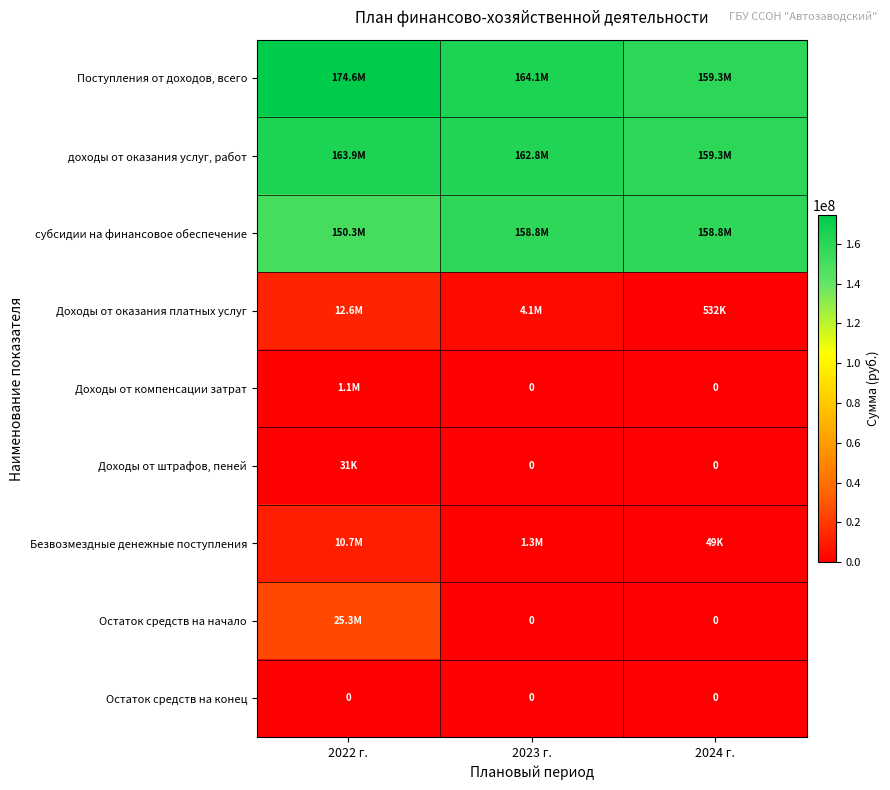

True or false: Доходы от штрафов, пеней has a value of -18370 at 2024 г..

False